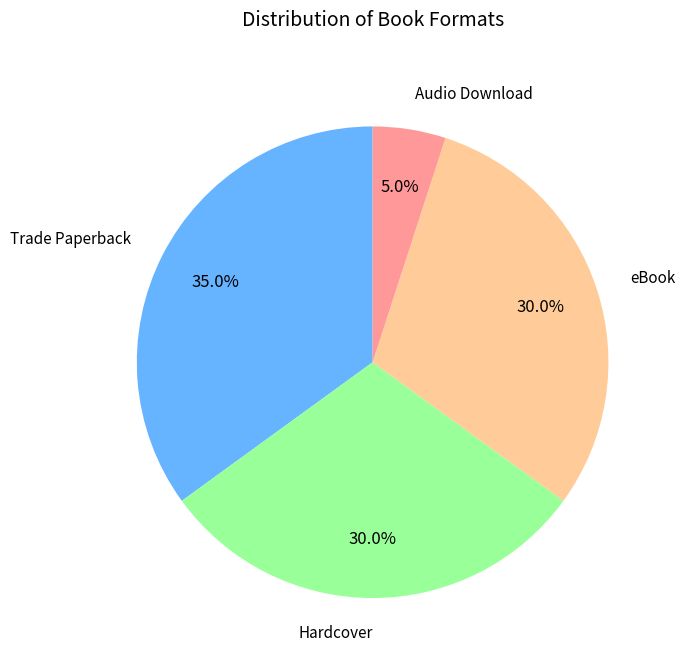

Is there a majority slice in this chart?

No